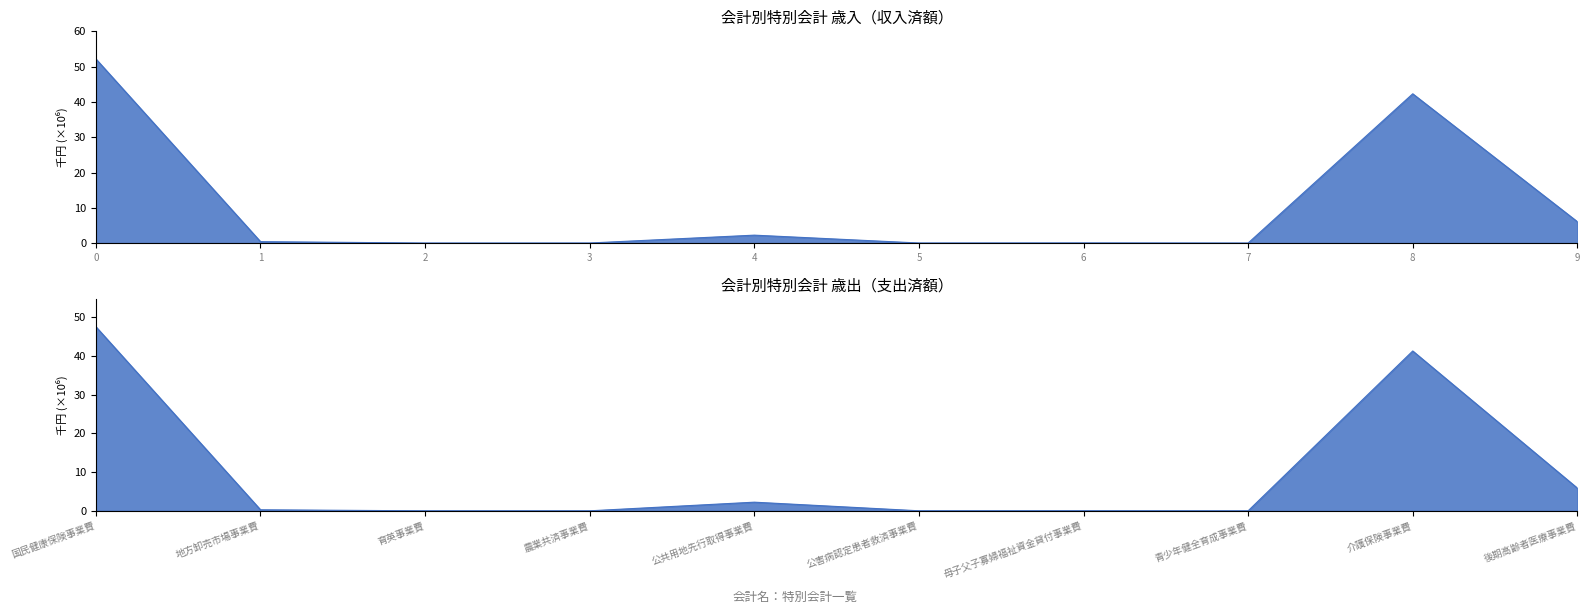

List the labels in order of 収入済額 value, largest first.

0, 8, 9, 4, 1, 6, 5, 3, 2, 7